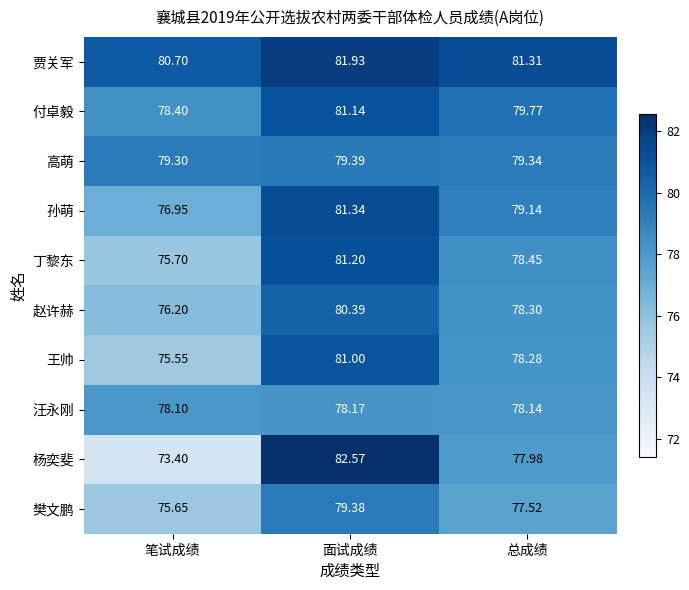

At which label is 付卓毅 closest to 79?

笔试成绩